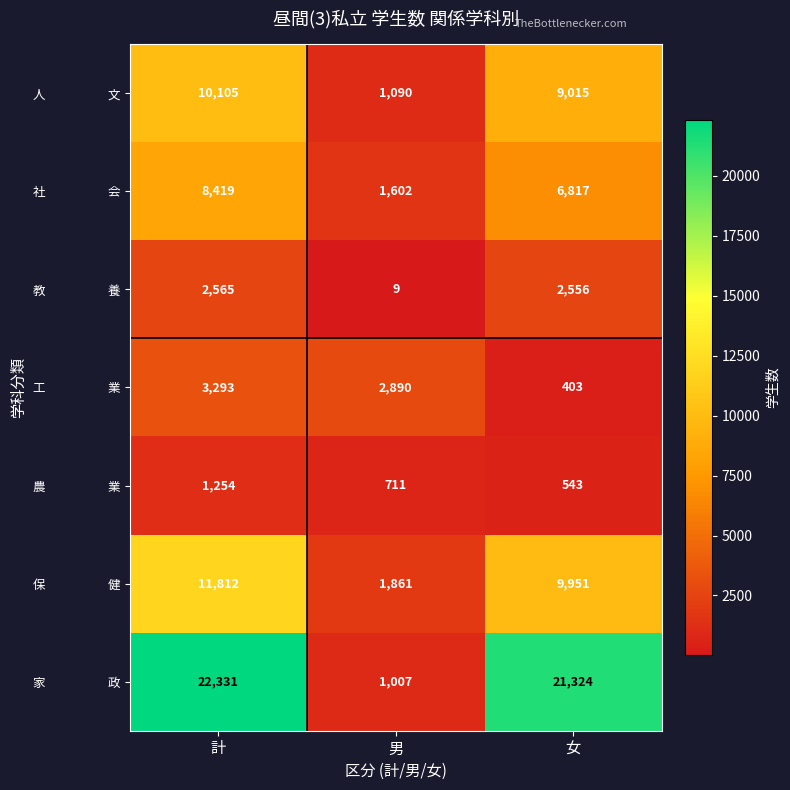

What is the difference between the highest and lowest values at 男?

2881